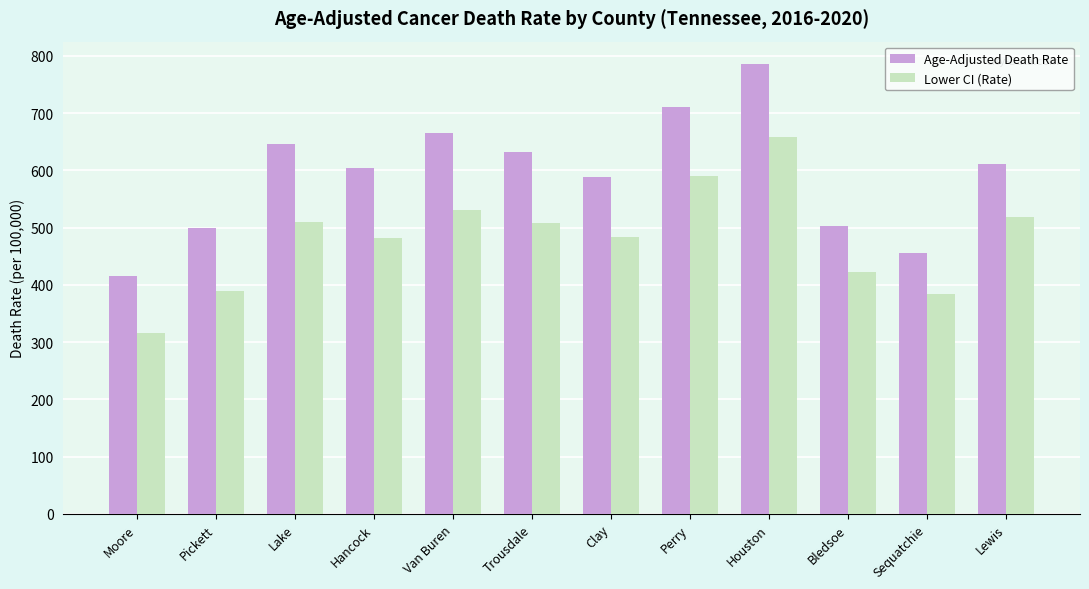

At which label does Lower CI (Rate) reach its minimum?

Moore